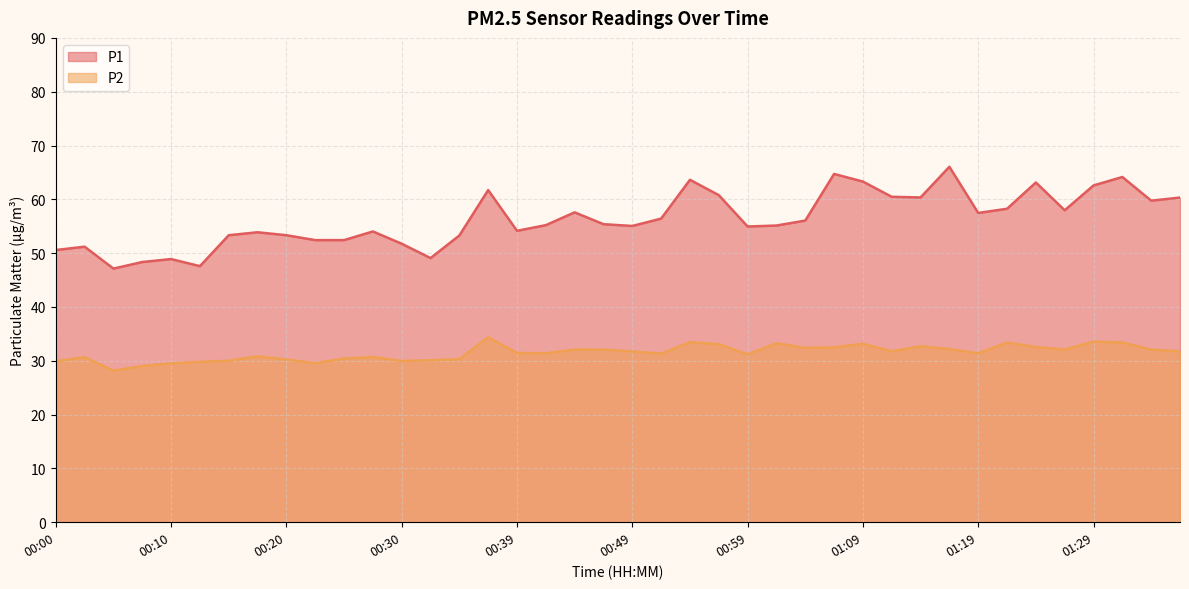

What is the label of the 17th point from the right?

00:57